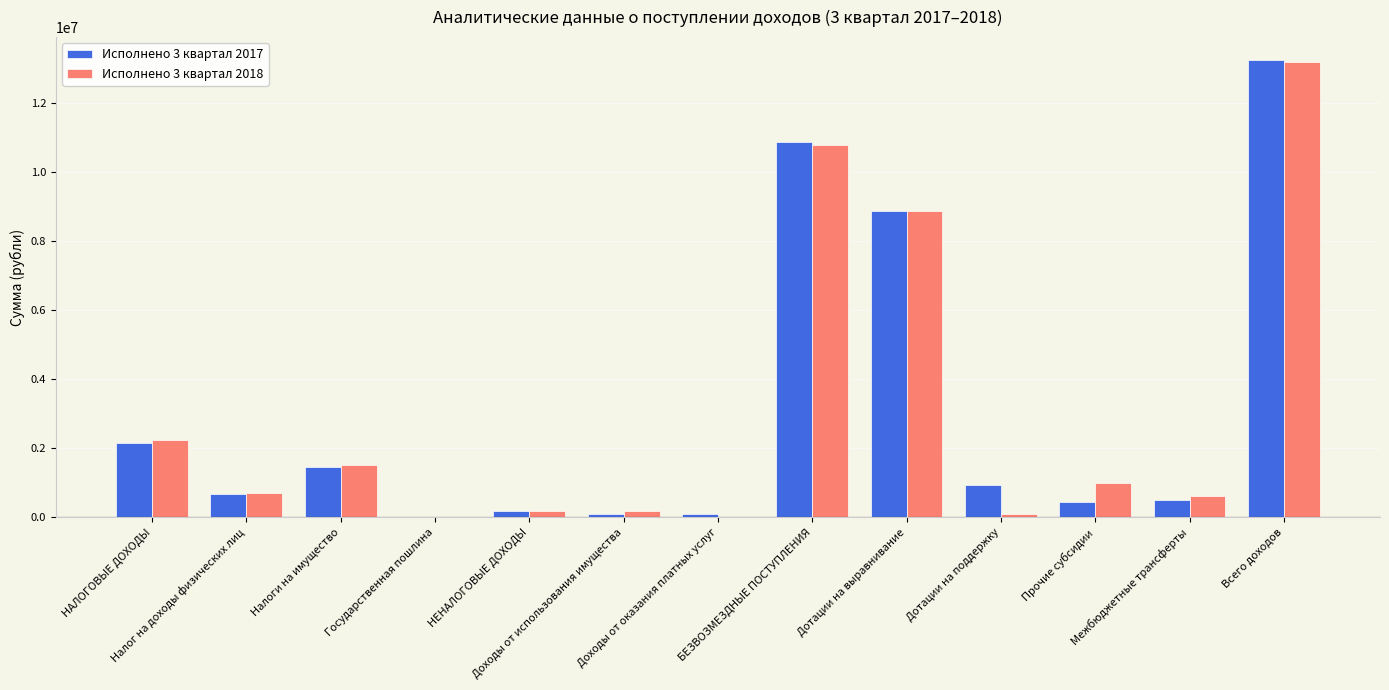

What is the difference between the second highest and minimum values in the Исполнено 3 квартал 2017 series?

10866840.1